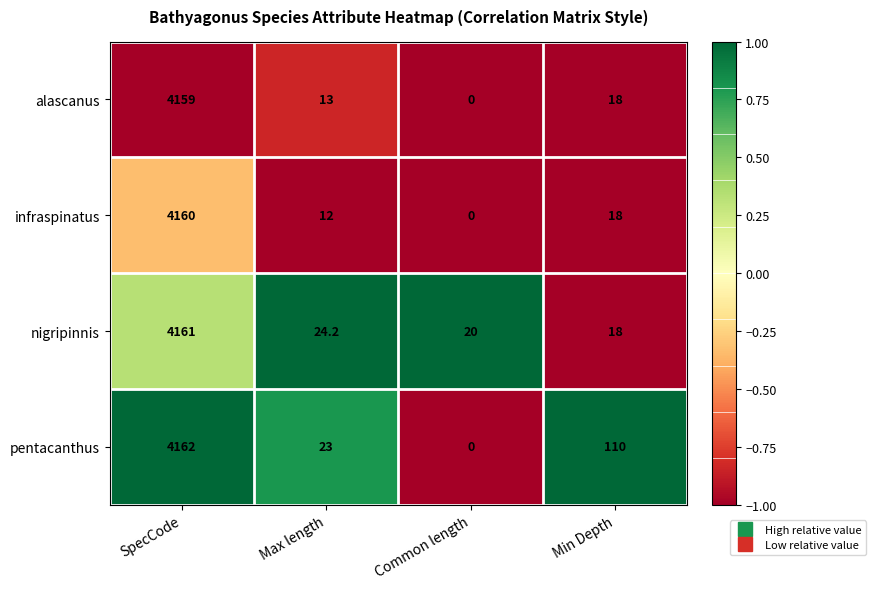

The infraspinatus series shows 7.4 at Min Depth. True or false?

False